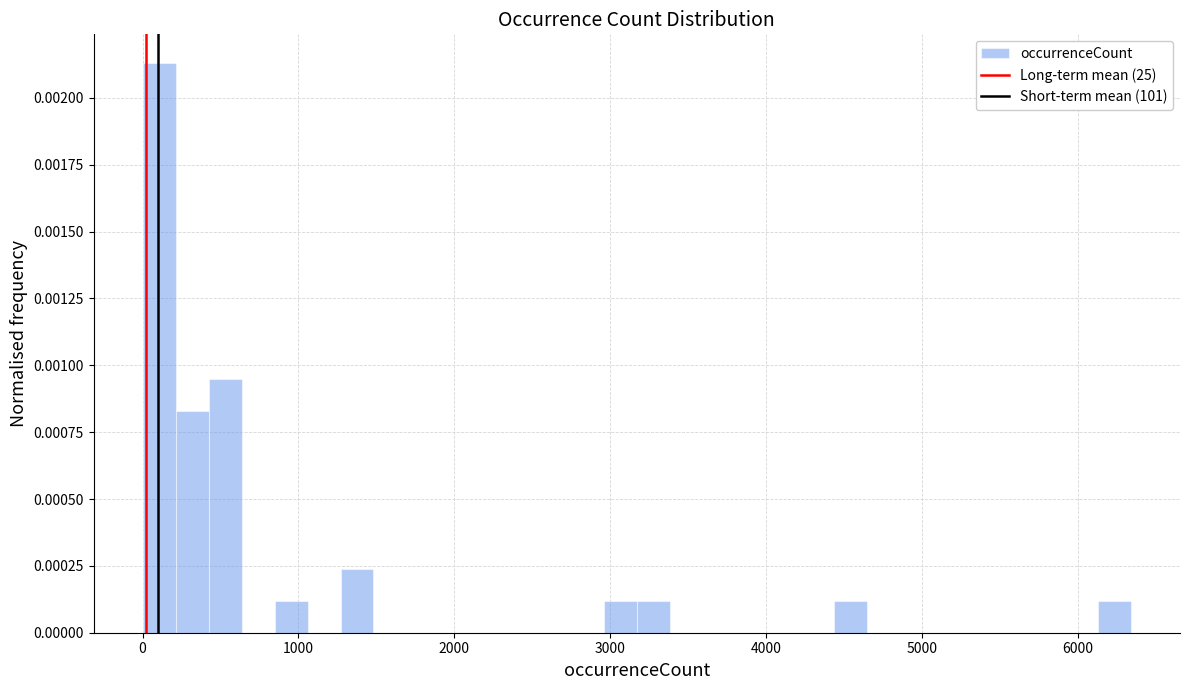

Read against the x-axis, roughly where is the centre of the tallest bar?

100